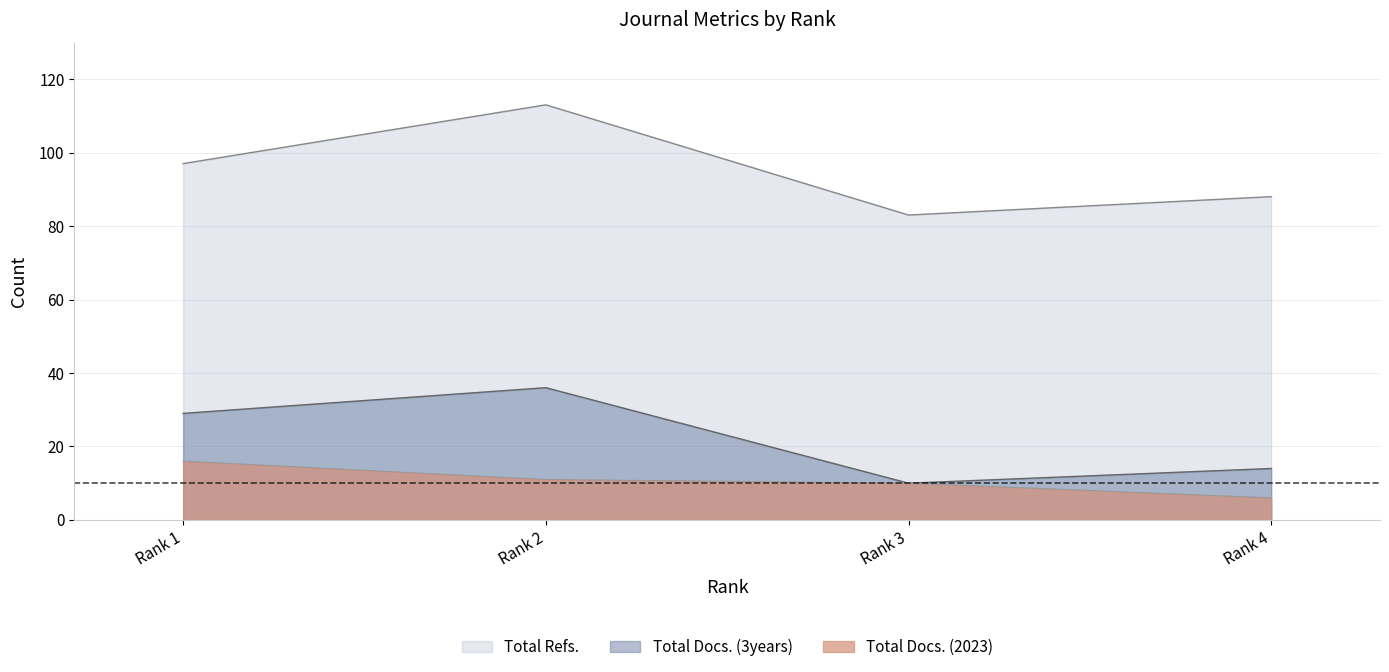

Does the chart display data point markers on the line(s)?

No